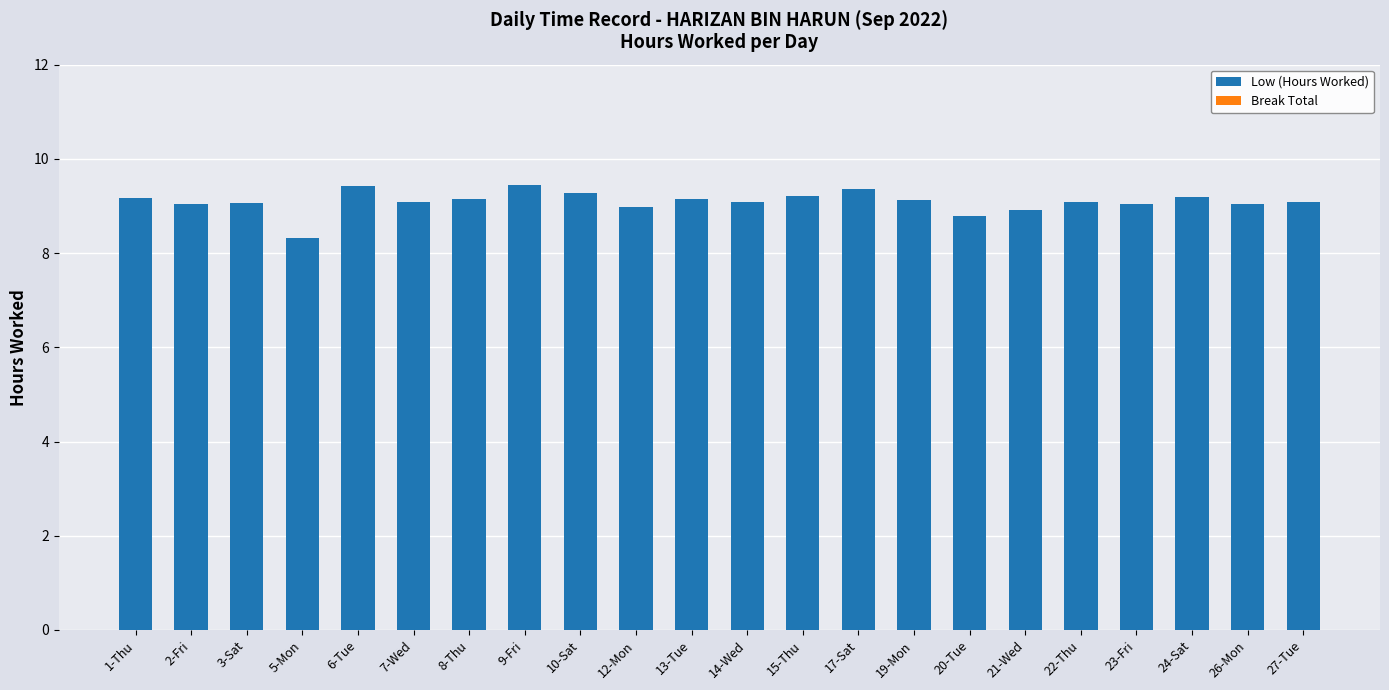

How many bars are there in total?

22